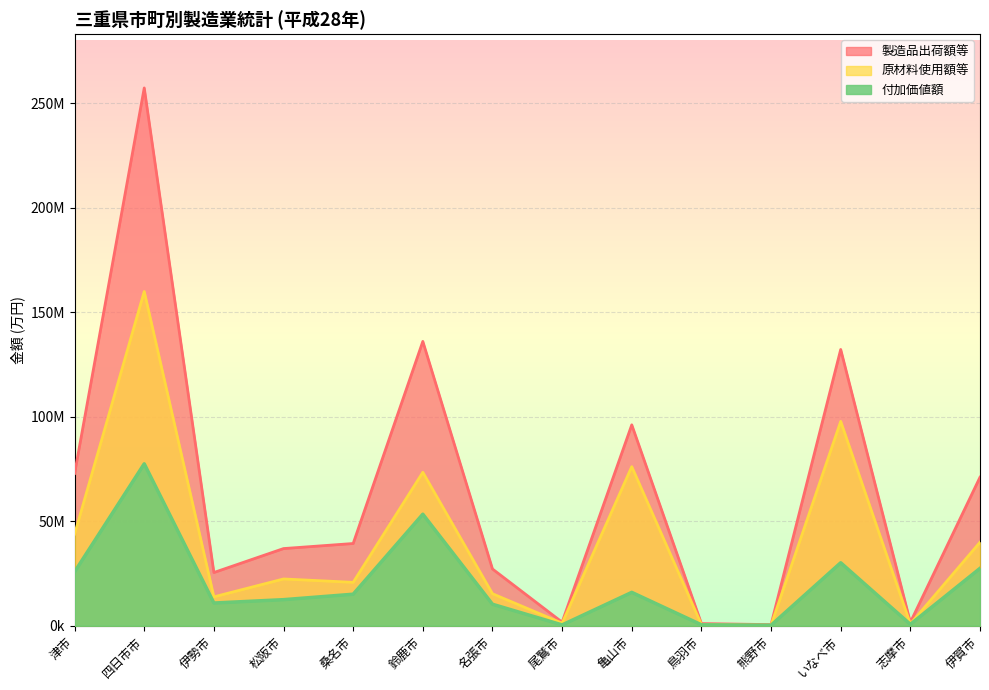

What is the difference between the maximum and minimum values in the 原材料使用額等 series?

159685470